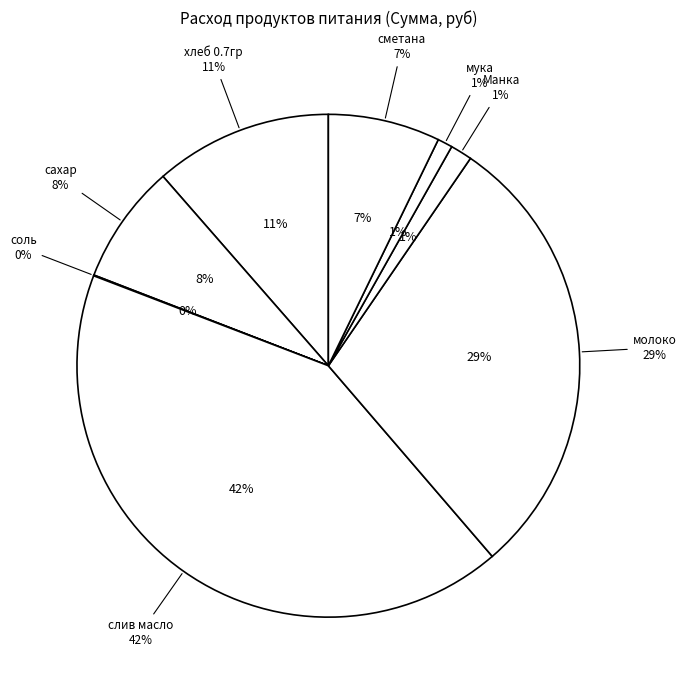

To the nearest percent, what percentage of the pie is мука?

1%